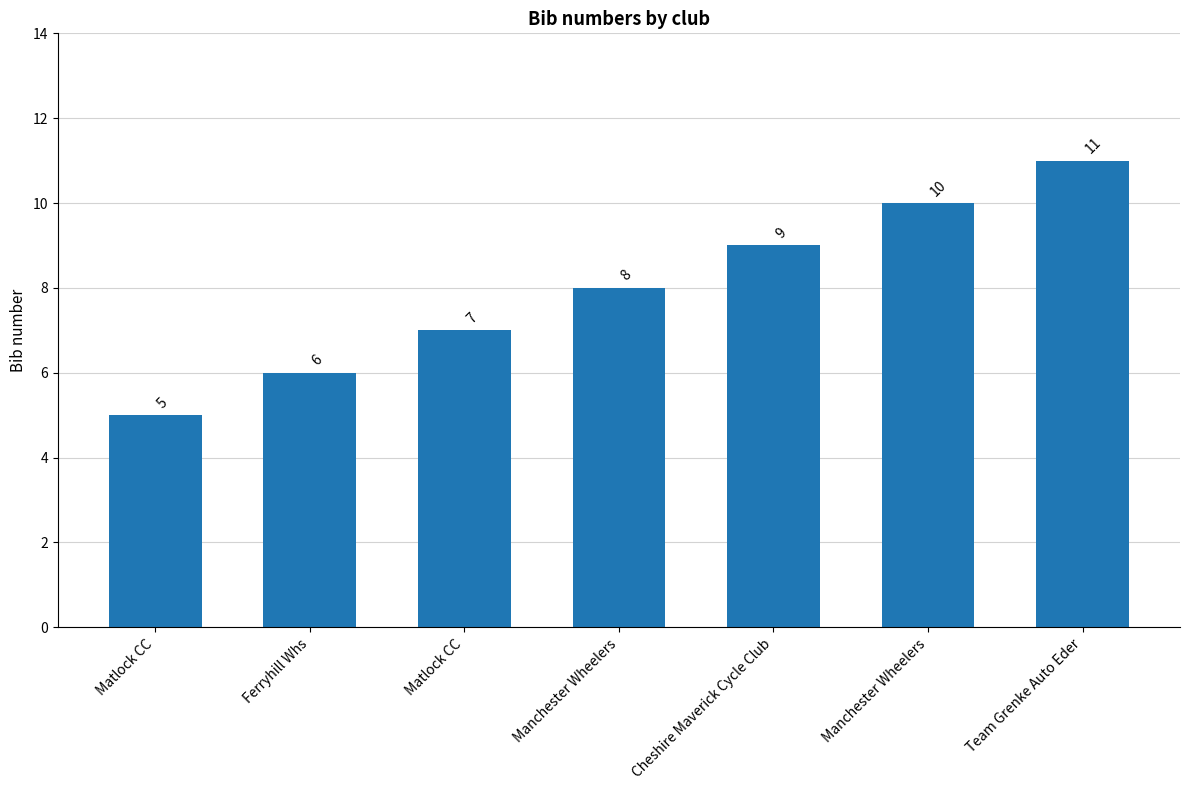

The value at Matlock CC is 3. True or false?

False